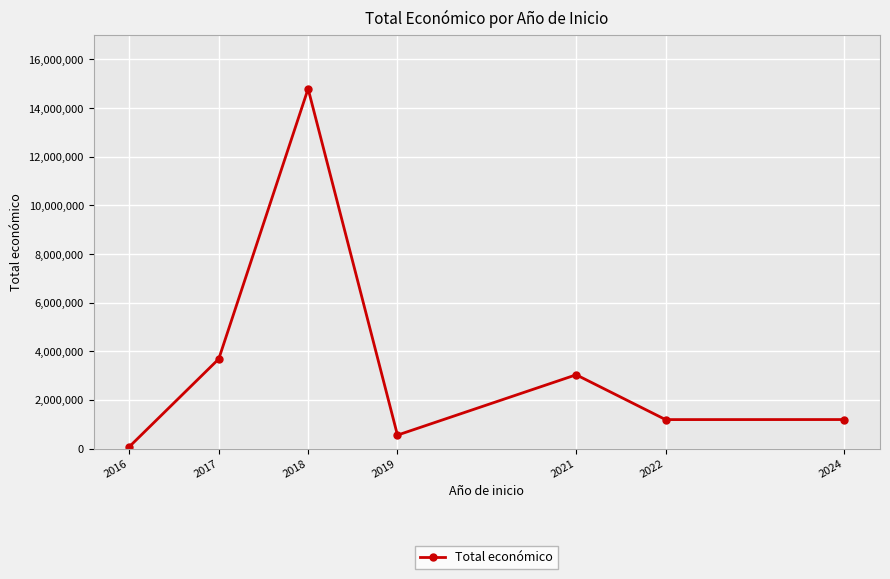

At which category does the data reach its first local valley?

2019